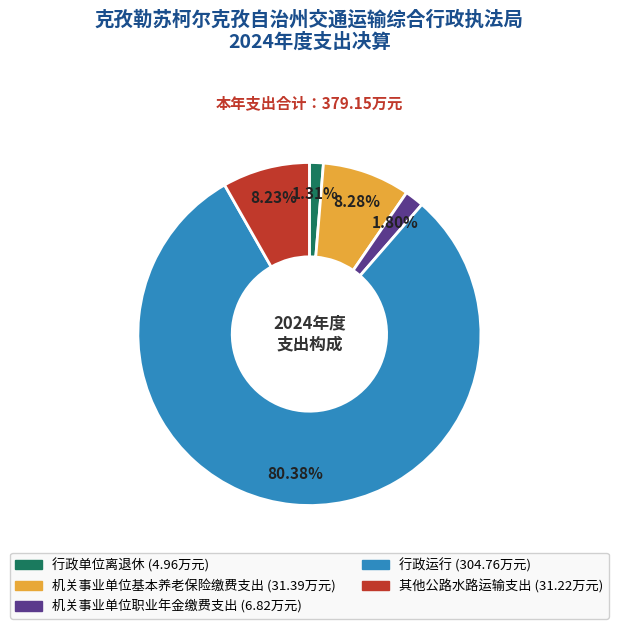

To the nearest percent, what percentage of the pie is 机关事业单位基本养老保险缴费支出?

8%